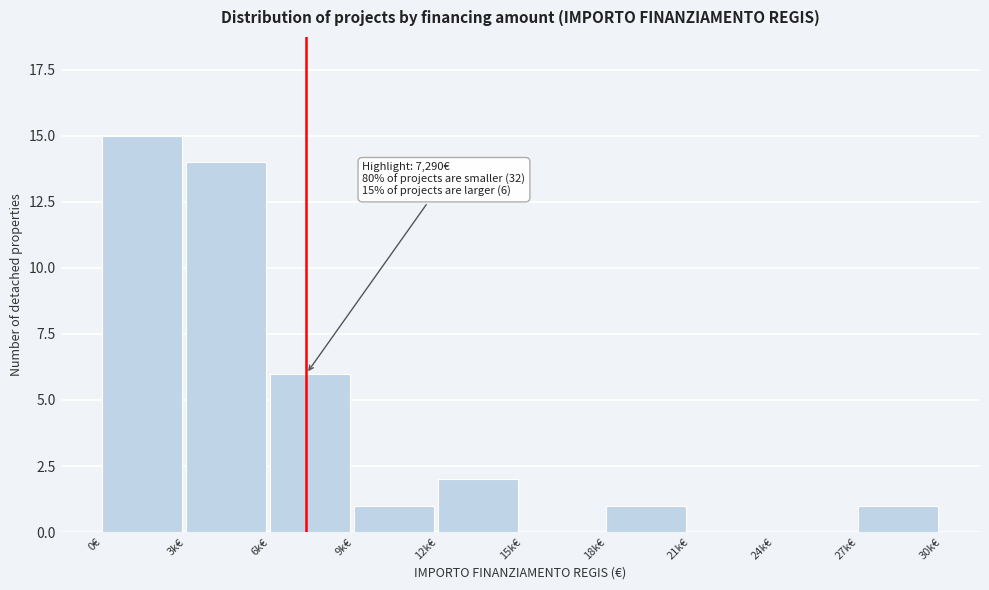

Reading left to right, what are all the values shown in this chart?

0€=15	3k€=14	6k€=6	9k€=1	12k€=2	15k€=0	18k€=1	21k€=0	24k€=0	27k€=1